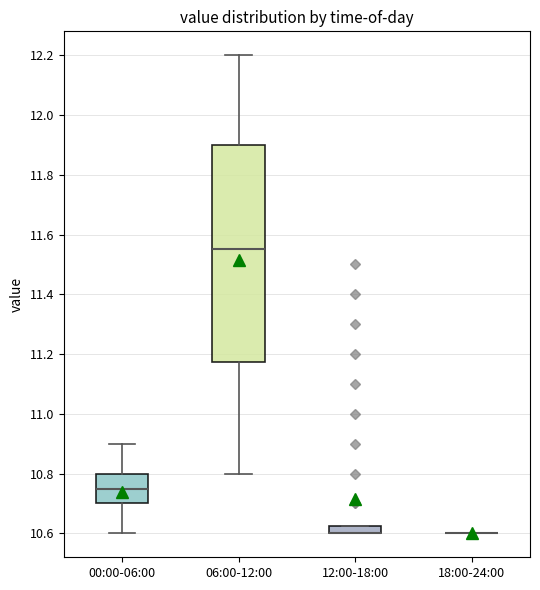

Which box is the tallest, from its lower edge to its upper edge?

06:00-12:00